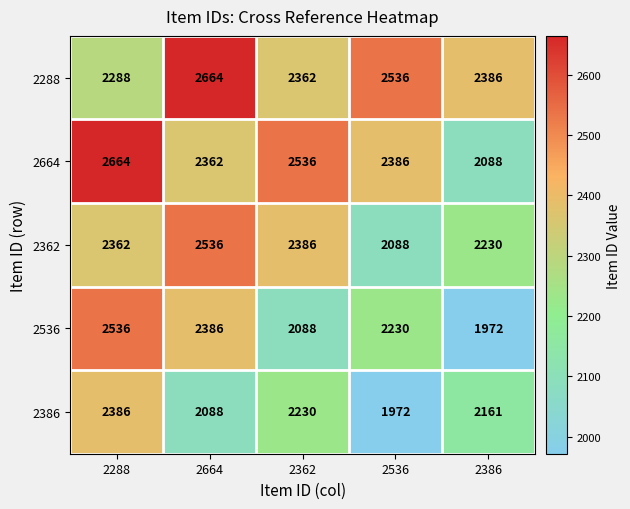

Read the 2664 value at 2362, to the nearest 100.

2500